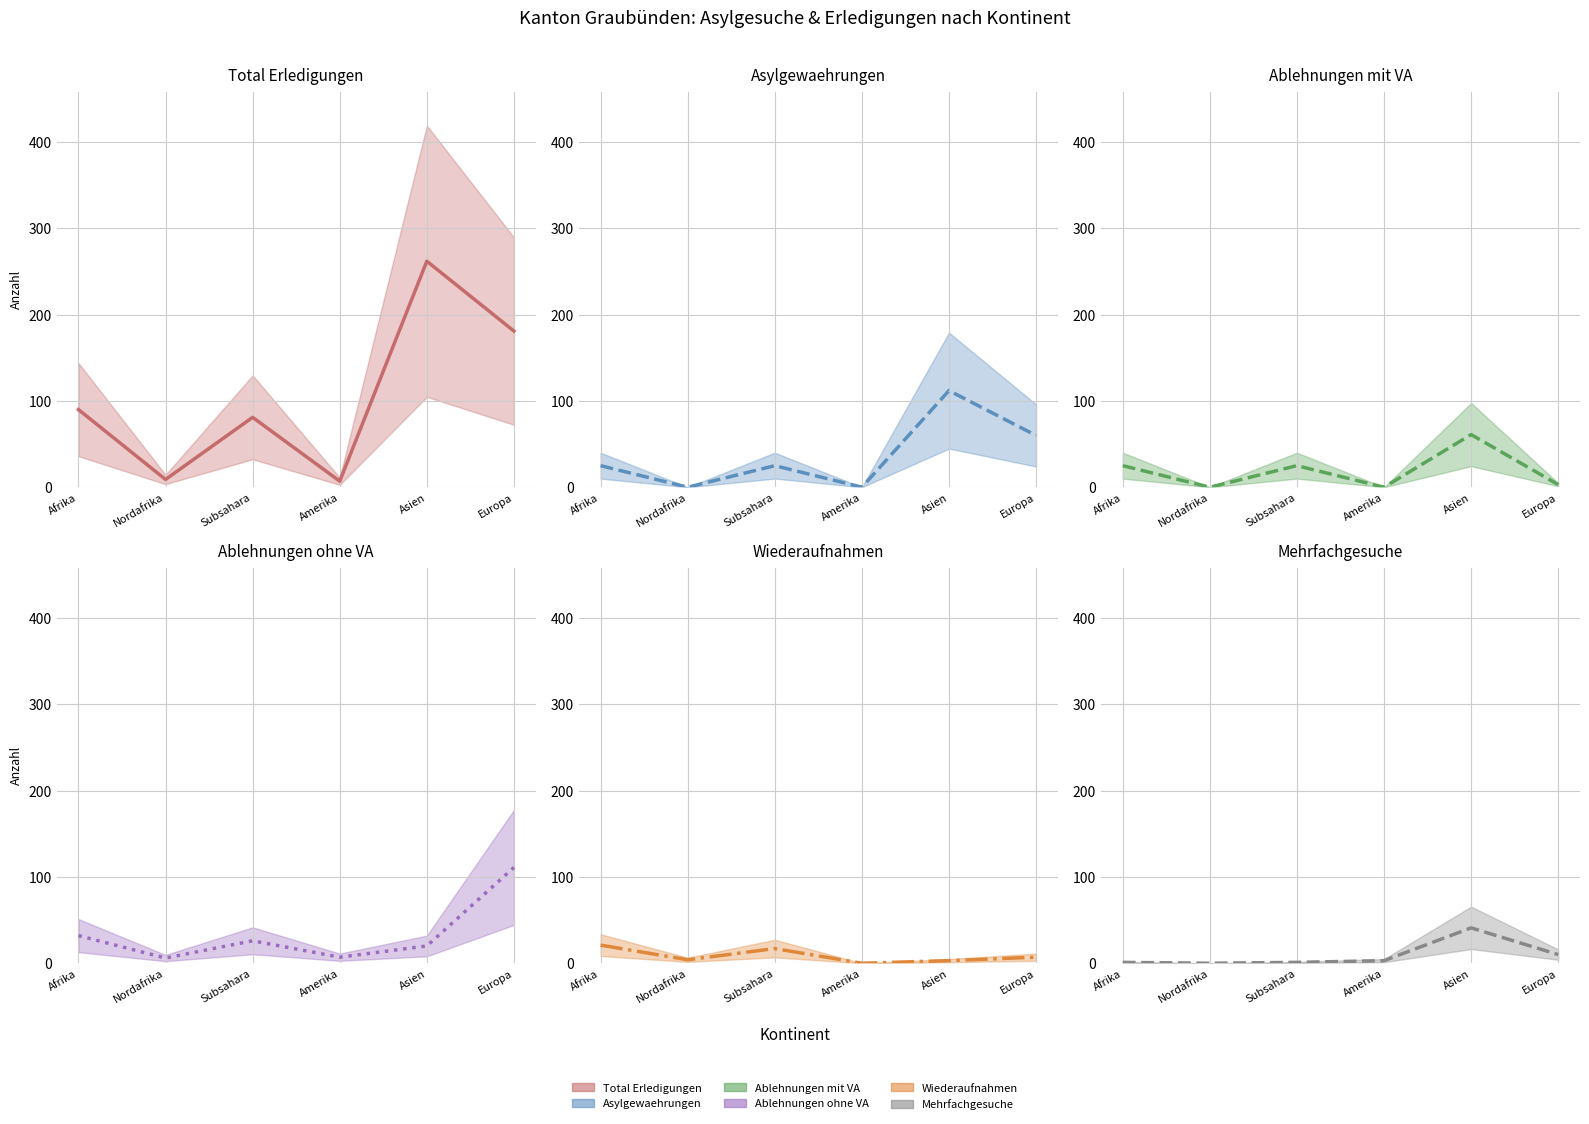

How many intersections are there between Ablehnungen ohne VA and Ablehnungen mit VA?

2